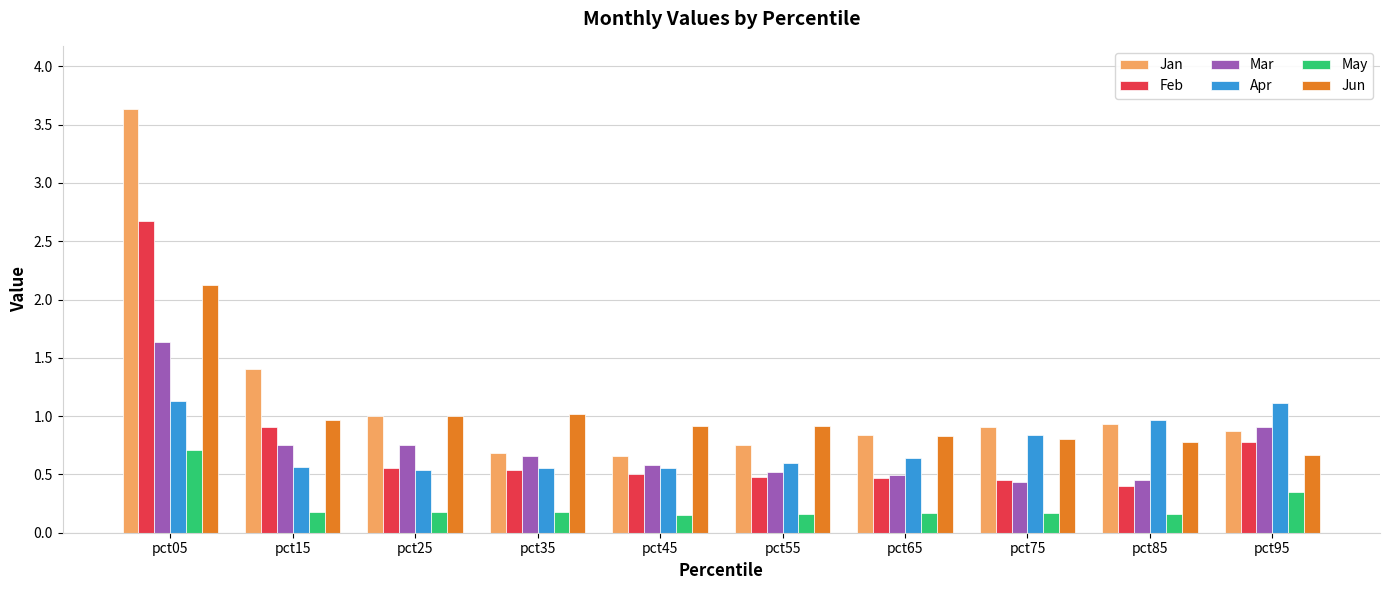

What is the average value of the Jun series?

1.0